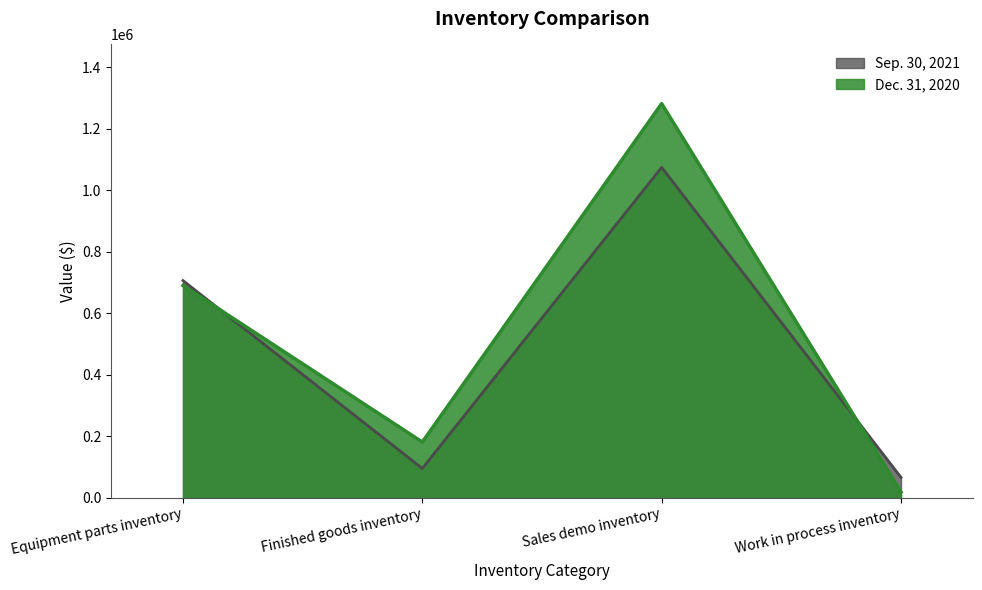

How many values in the Dec. 31, 2020 series are below 690069?

2